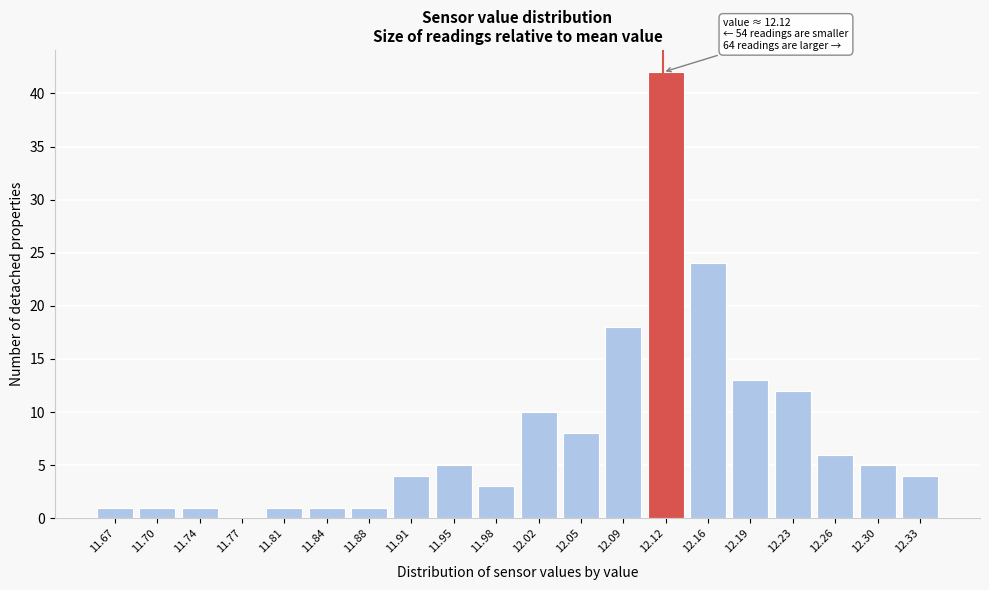

Over which range of the x-axis is the bar tallest?

12.105 to 12.140